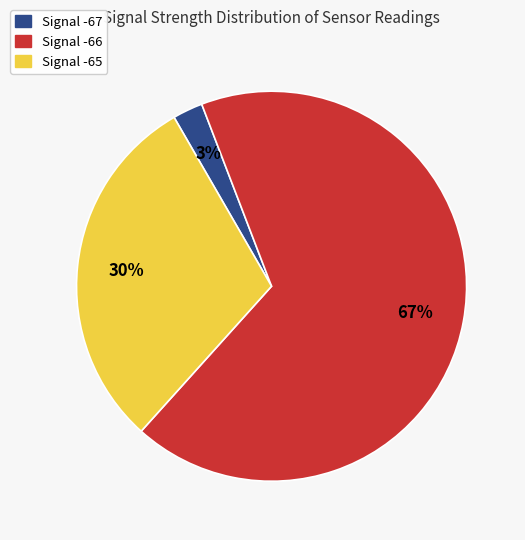

To the nearest percent, what is the average slice percentage?

33%